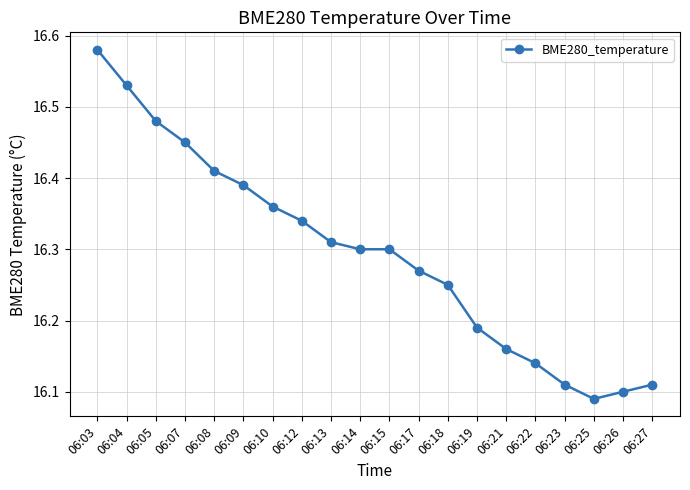

Is it true that the value at 06:12 is 4.7?

False